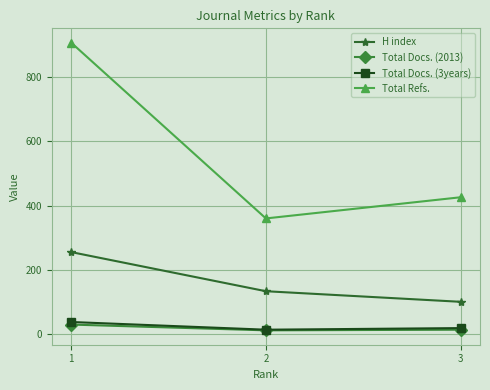

What is the difference between the Total Docs. (3years) values at 2 and 3?

5